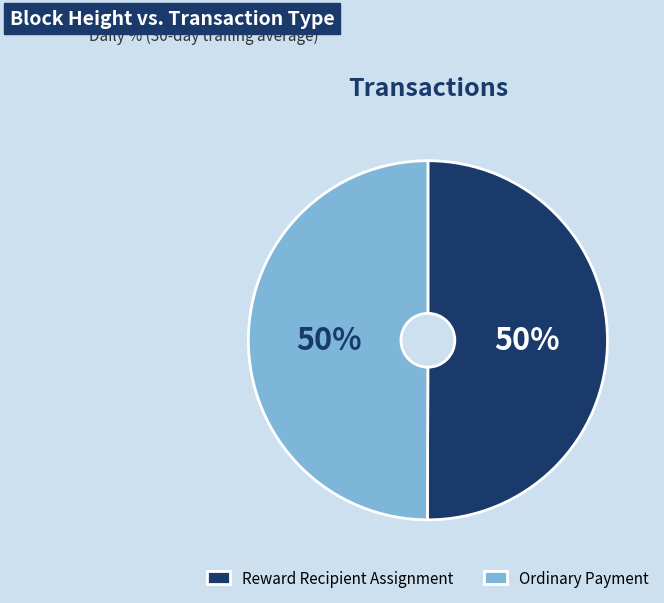

How many segments does this pie chart have?

2